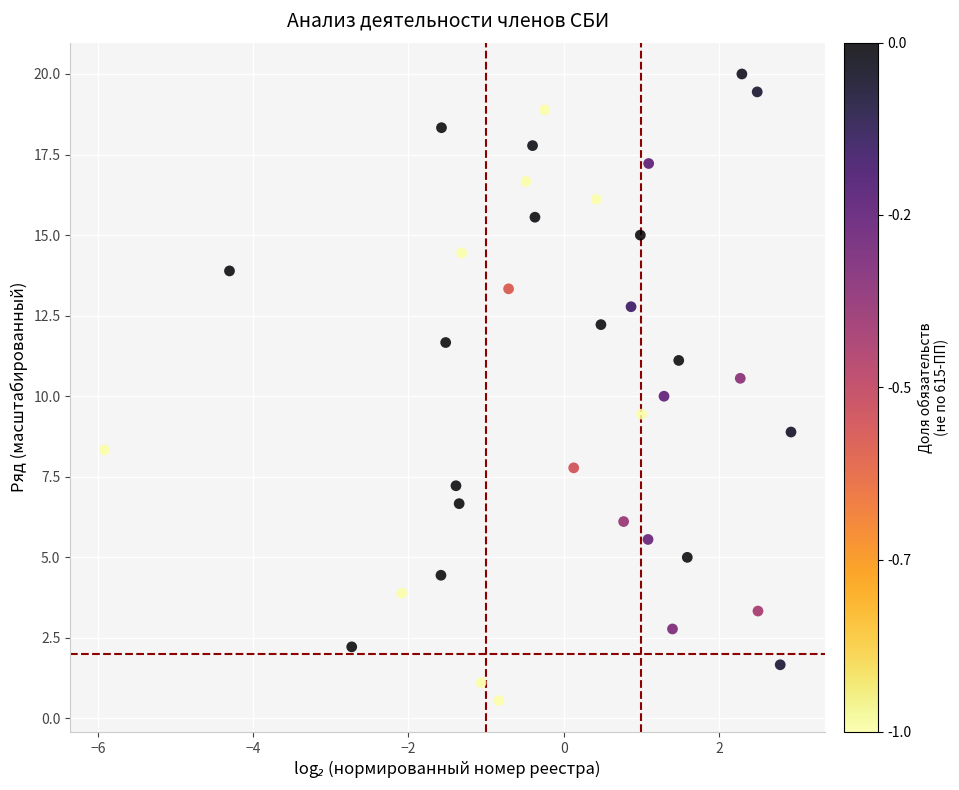

What is the range of X values (max minus min)?

8.8